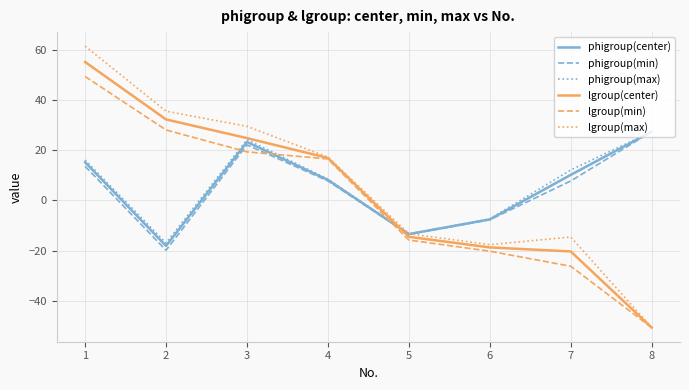

The lgroup(min) series shows 16.5 at 4. True or false?

True